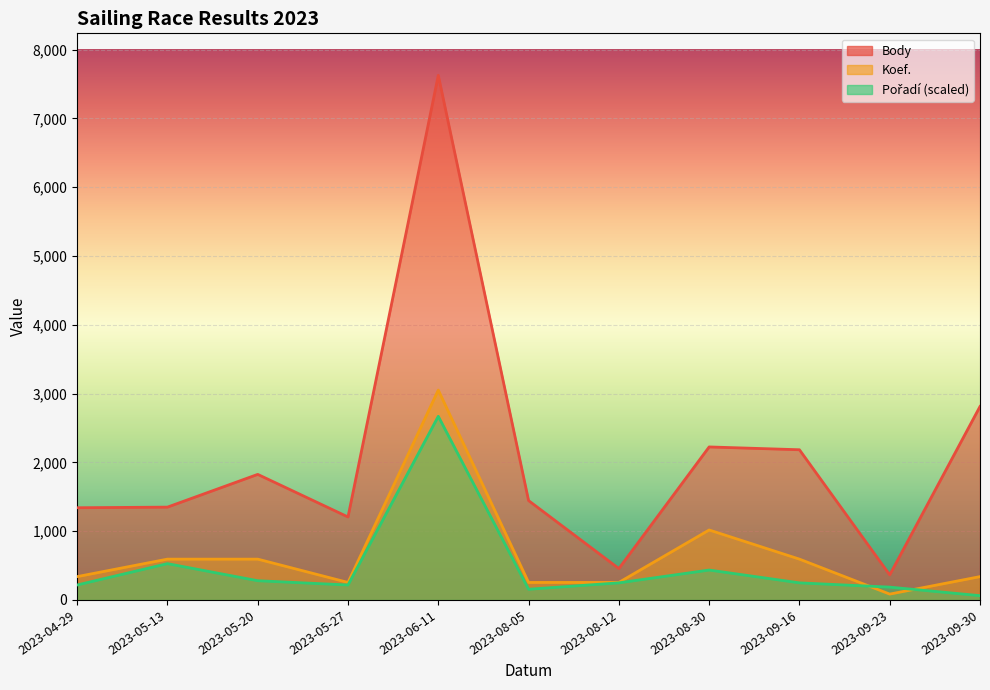

What is the average value of the Koef. series?

670.2